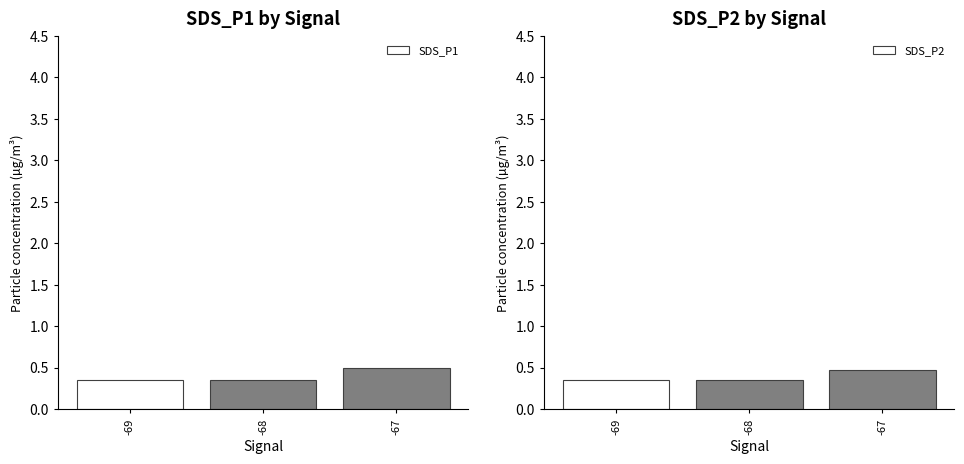

At which category is the sum across all series the highest?

-67